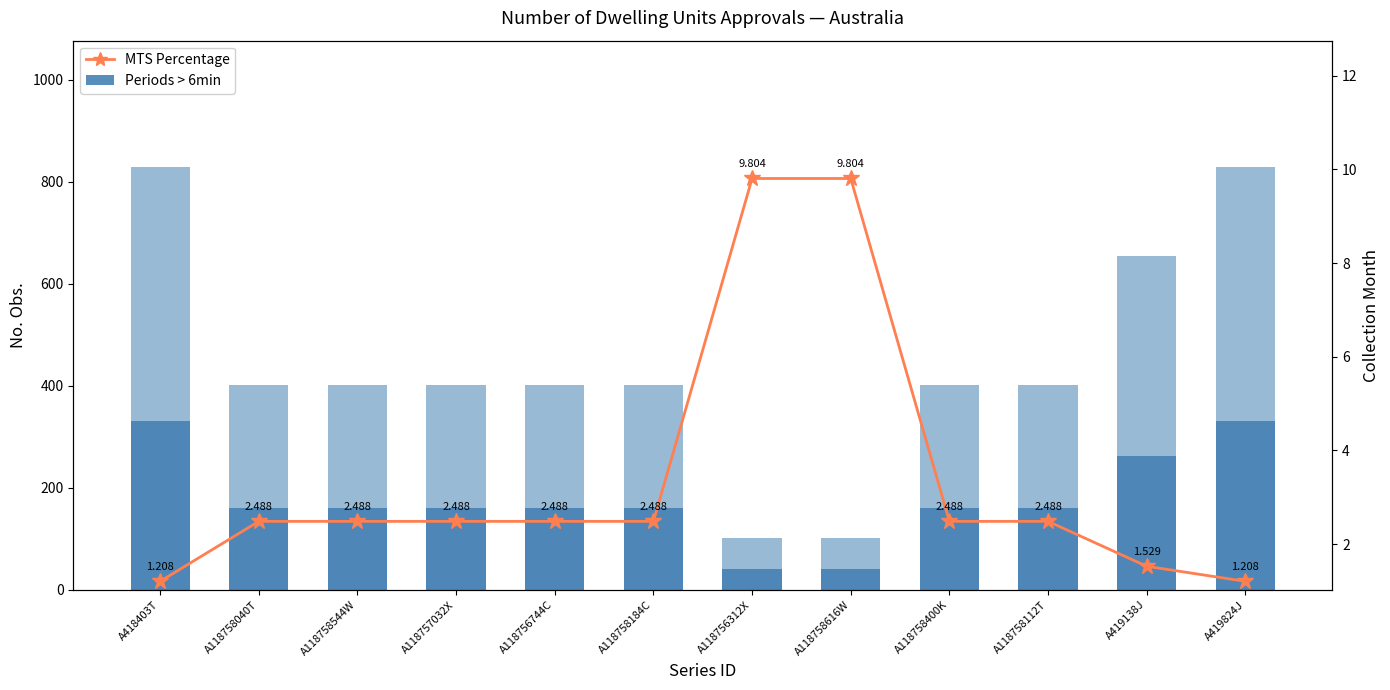

What is the difference between the highest and lowest values at A118758544W?

399.5